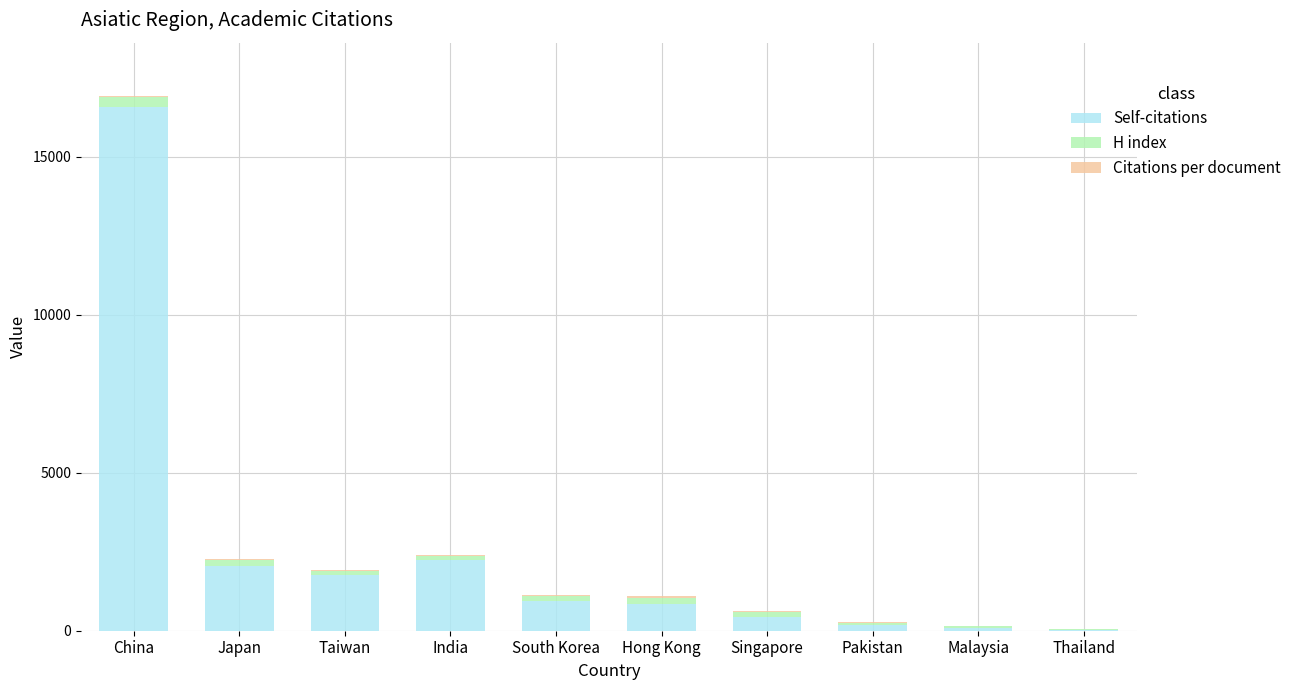

At which category is the sum across all series the highest?

China